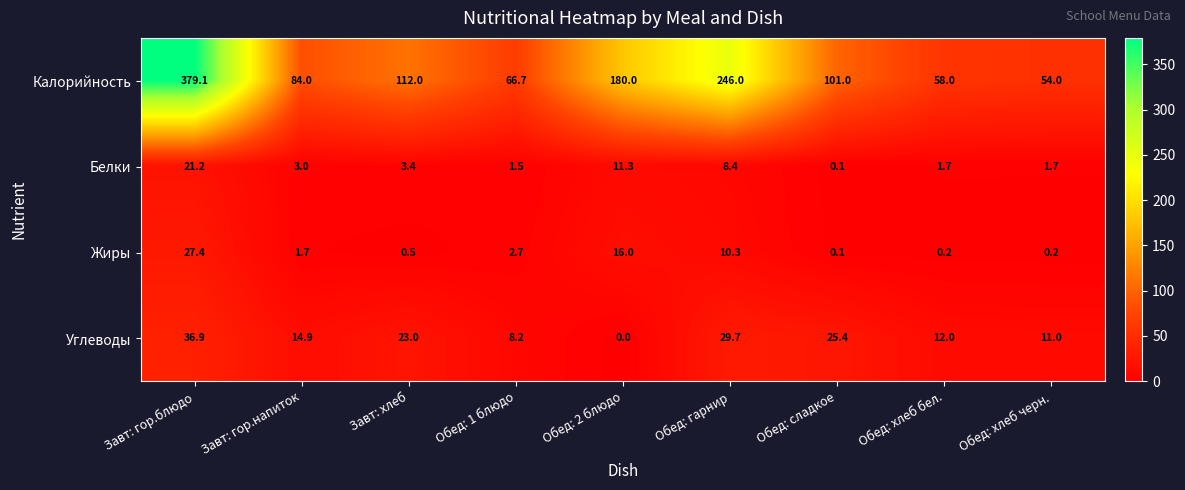

Between Завт: гор.напиток and Обед: сладкое, which series saw the biggest shift?

Калорийность